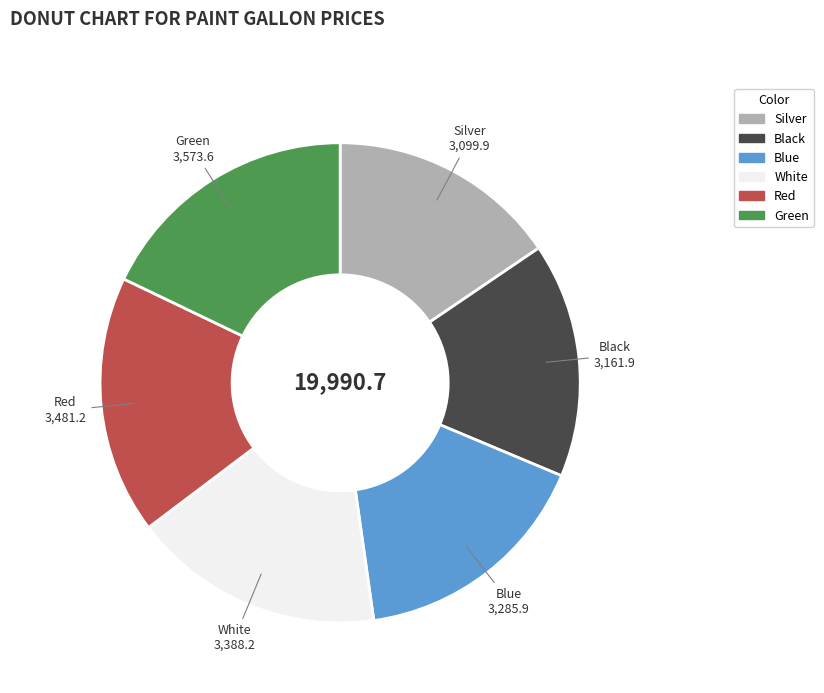

Does any single category account for the majority?

No